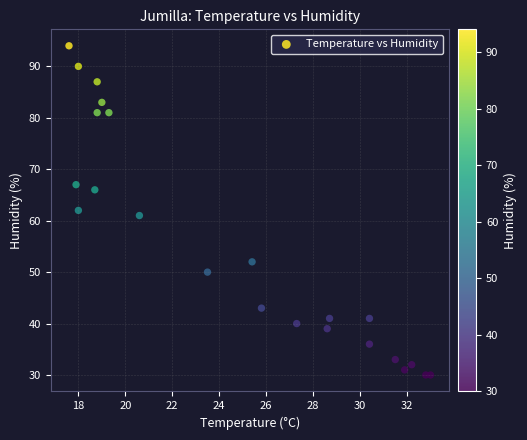

What is the range of Y values (max minus min)?

64